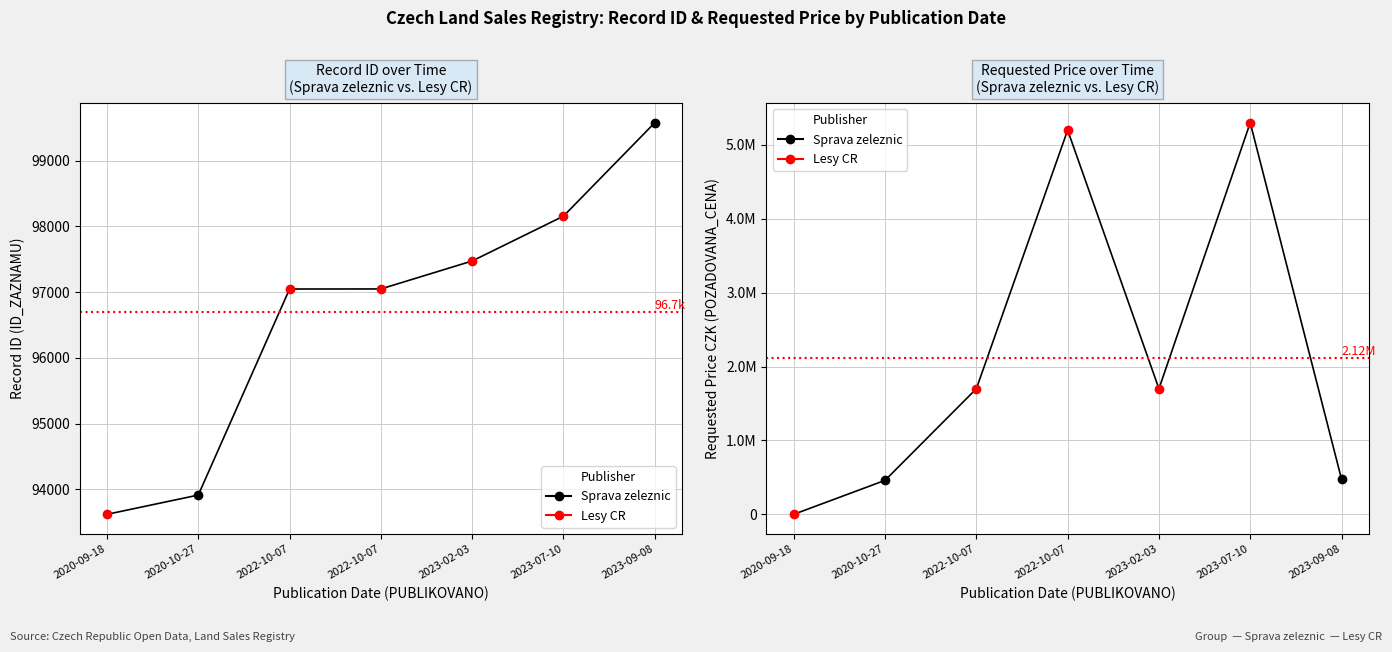

Which has a higher value, 2022-10-07 or 2023-07-10?

2023-07-10